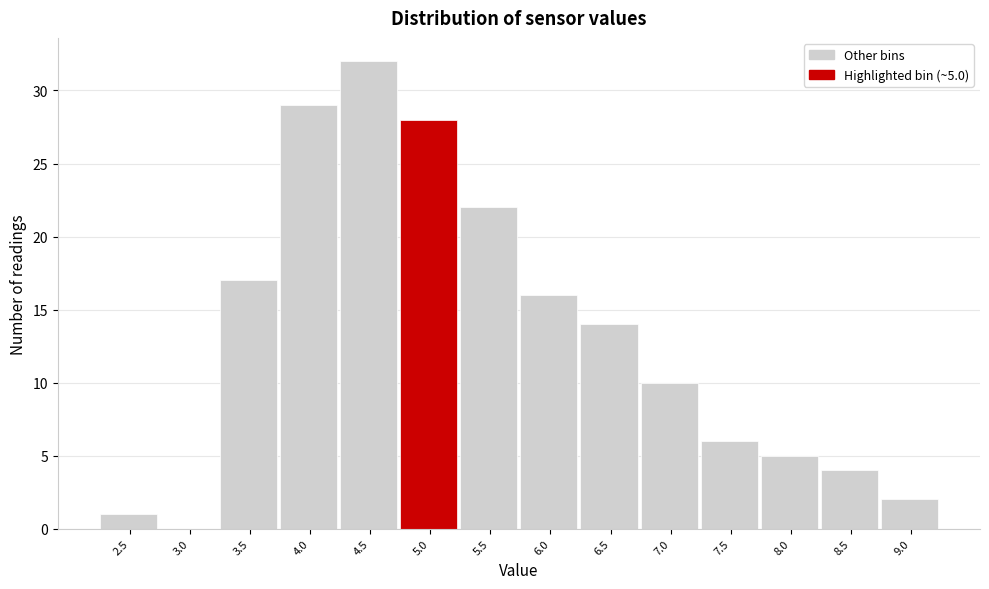

Reading left to right, what are all the values shown in this chart?

2.5=1	3.0=0	3.5=17	4.0=29	4.5=32	5.0=28	5.5=22	6.0=16	6.5=14	7.0=10	7.5=6	8.0=5	8.5=4	9.0=2